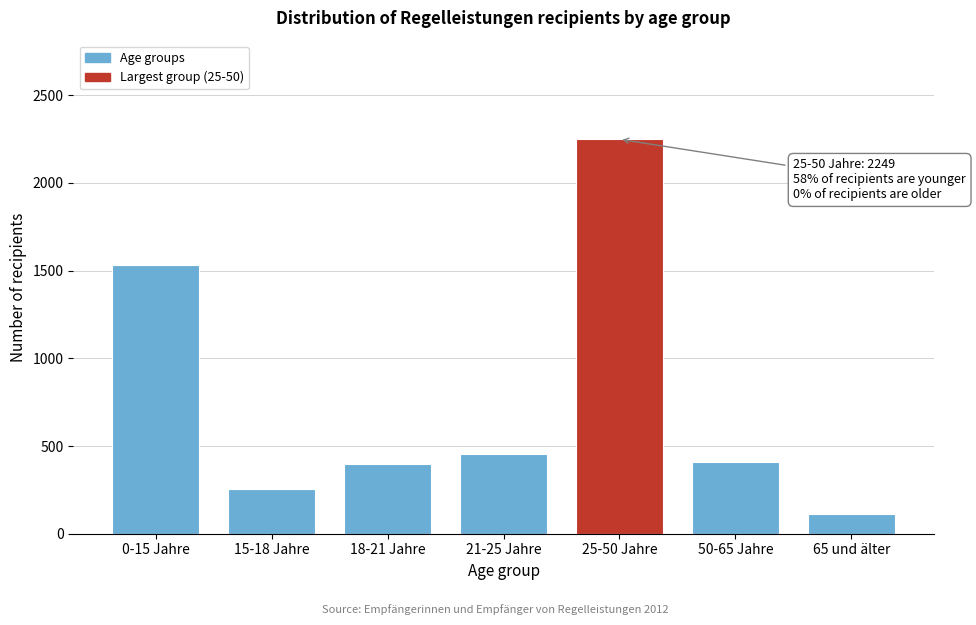

Between 15-18 Jahre and 65 und älter, which is larger?

15-18 Jahre